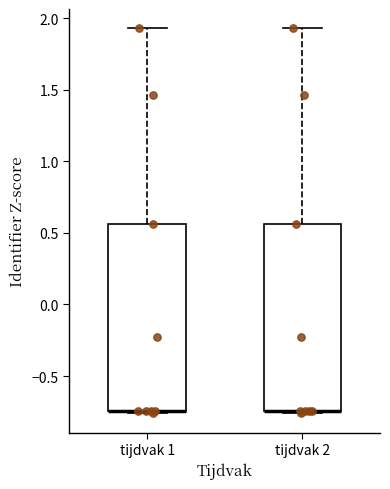

Where is the upper edge of the box for tijdvak 2 on the y-axis? The values are not printed on the chart, so give them approximately, as read against the axis.

0.55